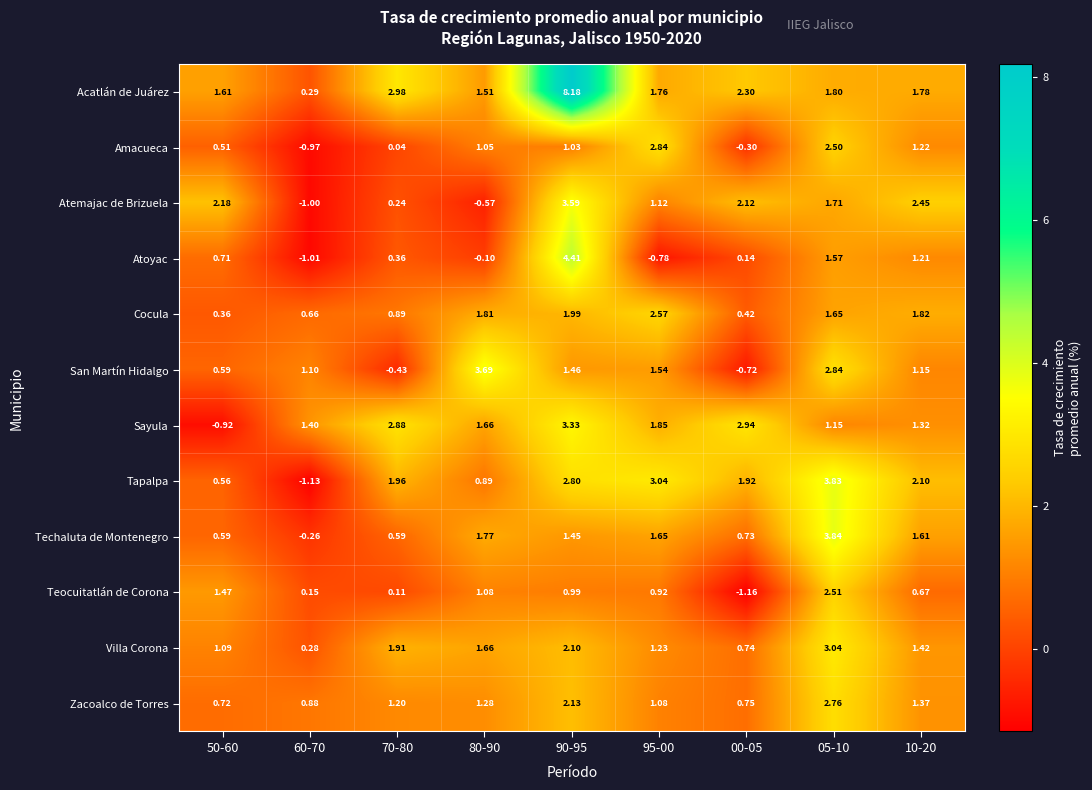

Which series has the largest total across all categories?

Acatlán de Juárez